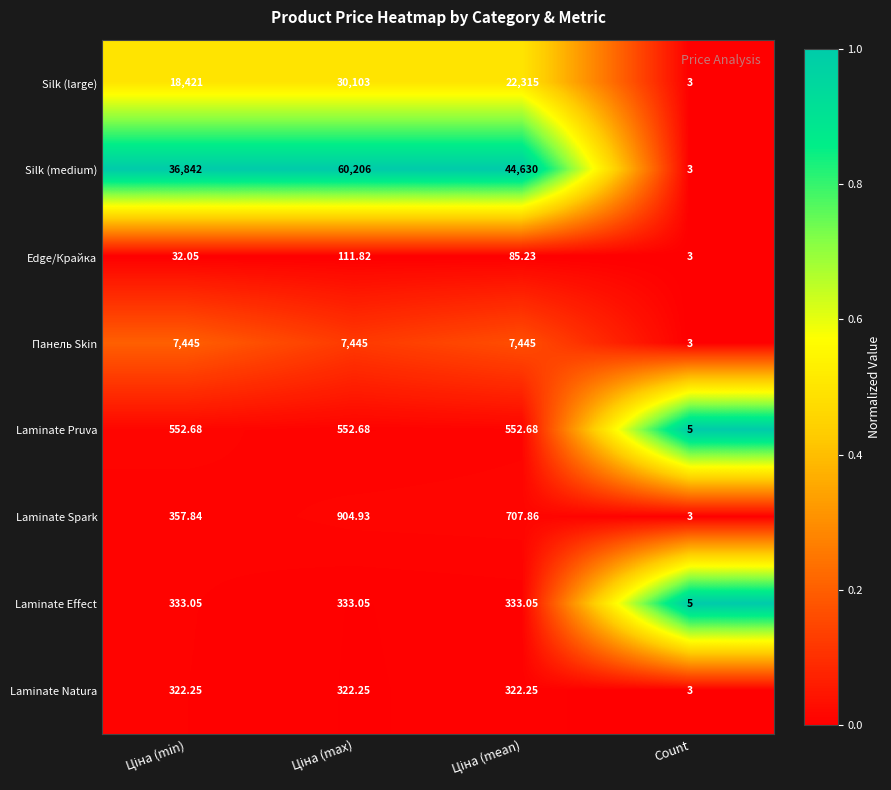

At which label does Silk (large) reach its minimum?

Count